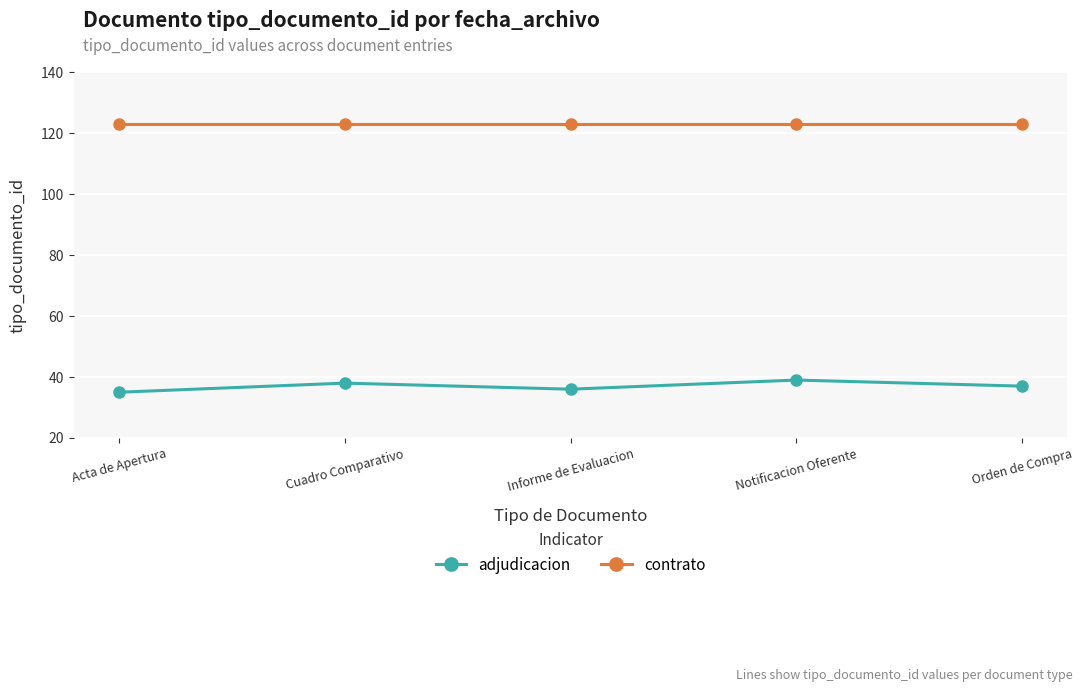

List the labels in order of adjudicacion value, largest first.

Notificacion Oferente, Cuadro Comparativo, Orden de Compra, Informe de Evaluacion, Acta de Apertura